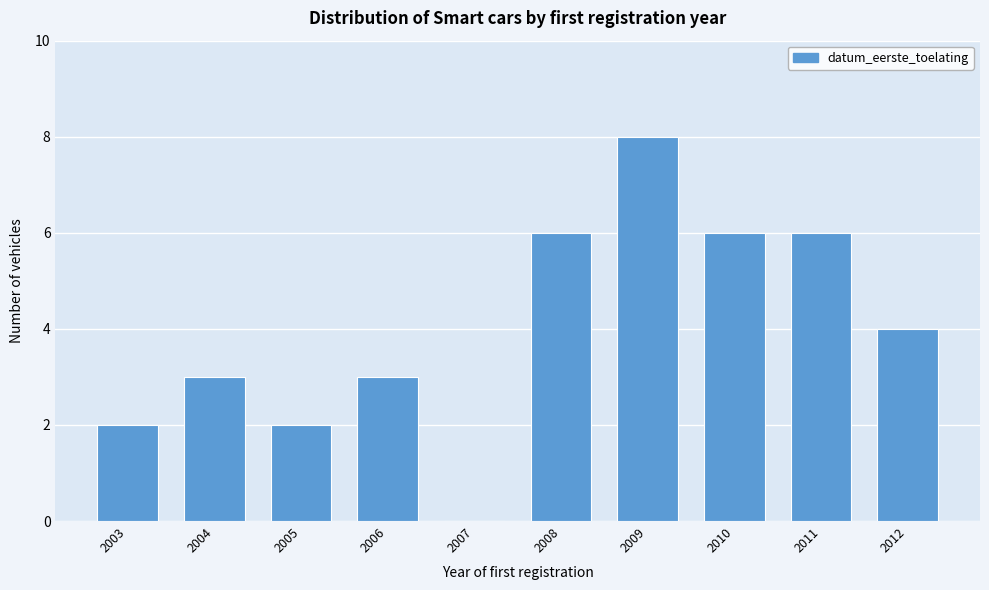

Reading right to left, list all the values displayed in this chart.

2012=4	2011=6	2010=6	2009=8	2008=6	2007=0	2006=3	2005=2	2004=3	2003=2